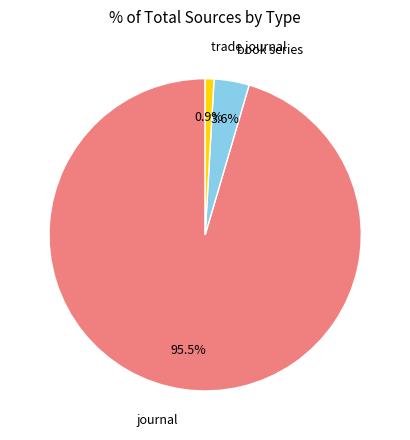

Is there any slice that represents more than half of the pie?

Yes